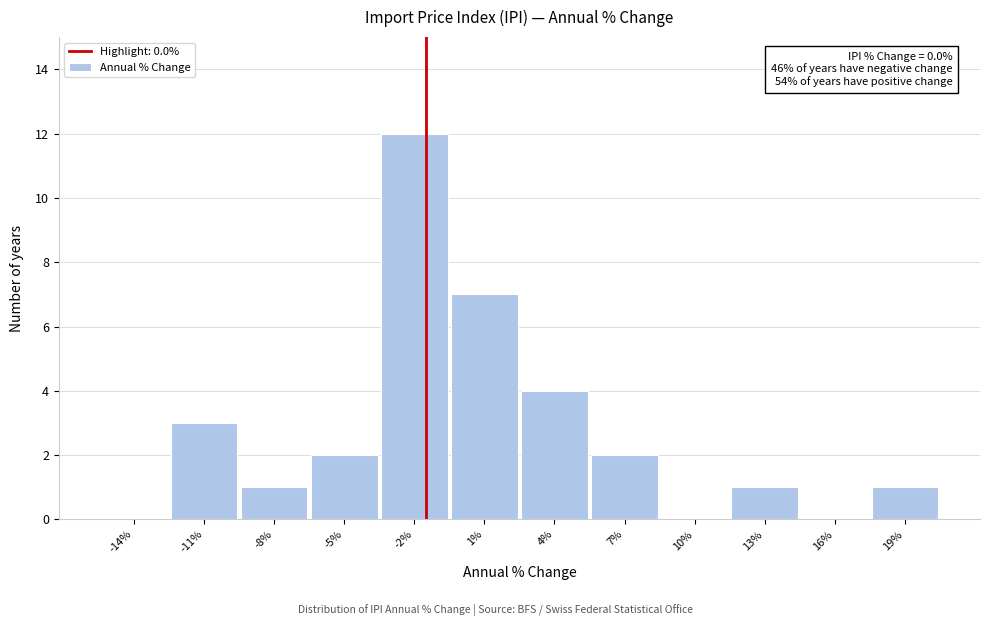

Reading left to right, what are all the values shown in this chart?

-14%=0	-11%=3	-8%=1	-5%=2	-2%=12	1%=7	4%=4	7%=2	10%=0	13%=1	16%=0	19%=1